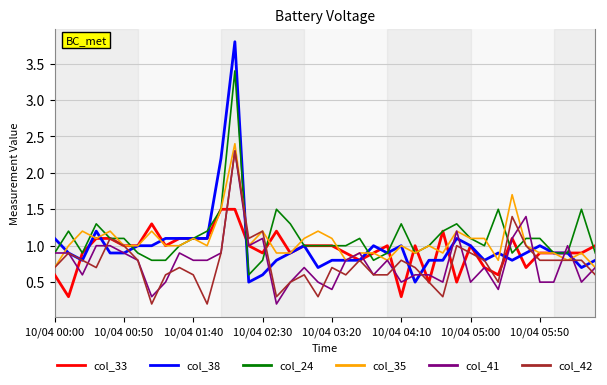

What is the average value of the col_33 series?

0.9